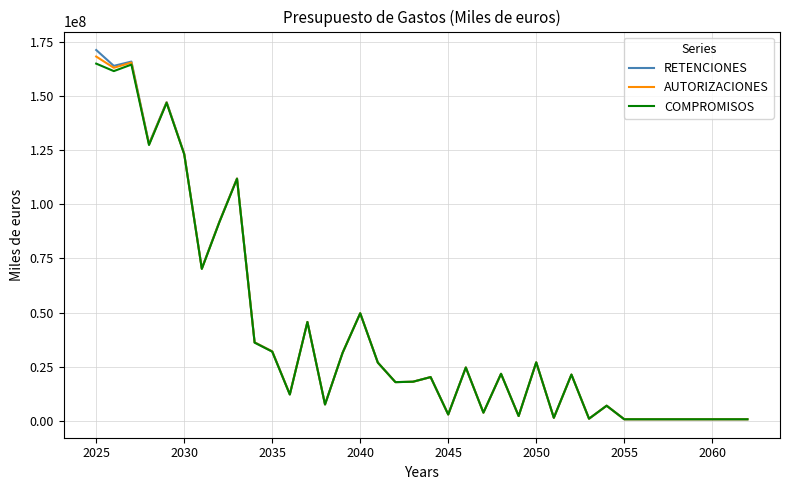

Which series has the largest range (max minus min)?

RETENCIONES